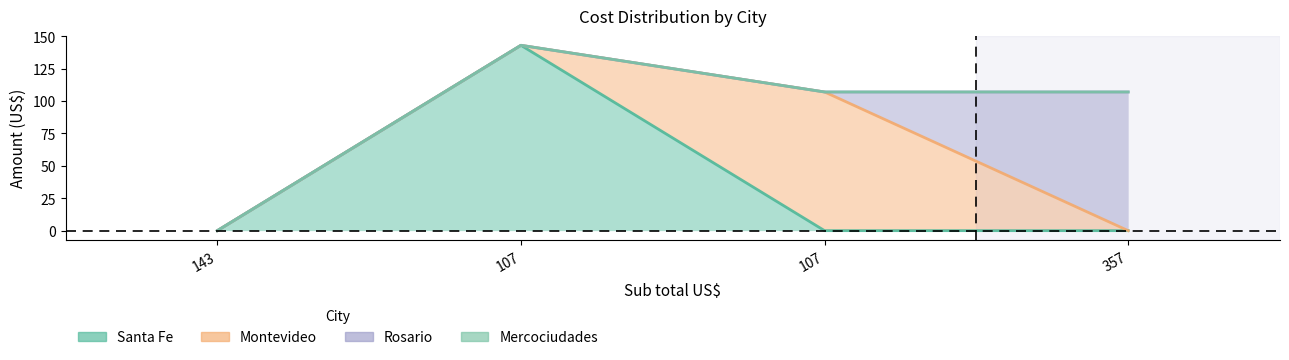

True or false: Mercociudades has a value of 0 at 107.

True